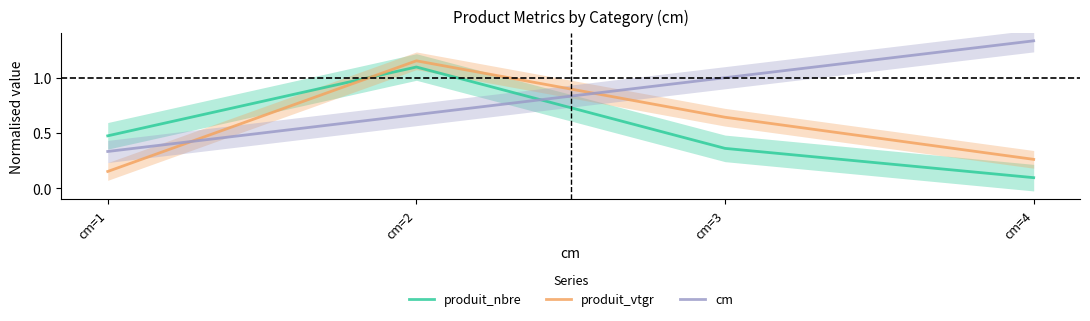

What are all the series names shown in the legend?

produit_nbre, produit_vtgr, cm